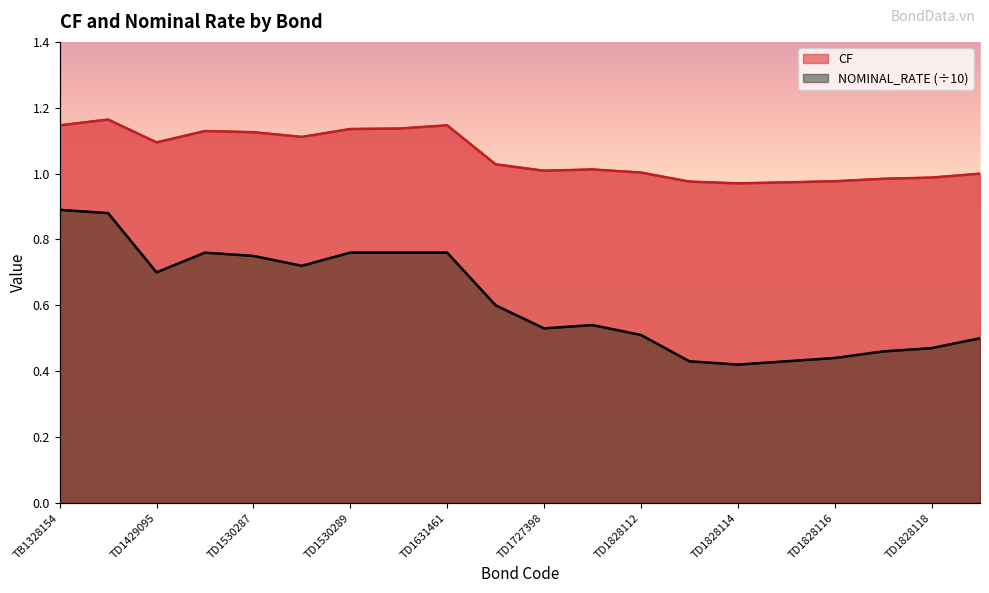

Which category has the lowest value across all series?

TD1828114